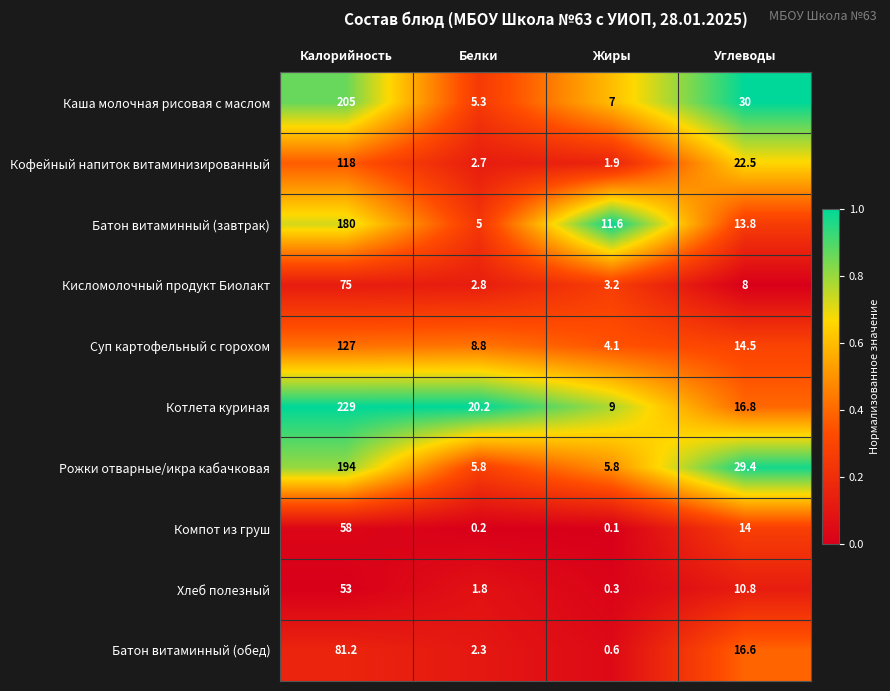

At which category is the sum across all series the highest?

Калорийность